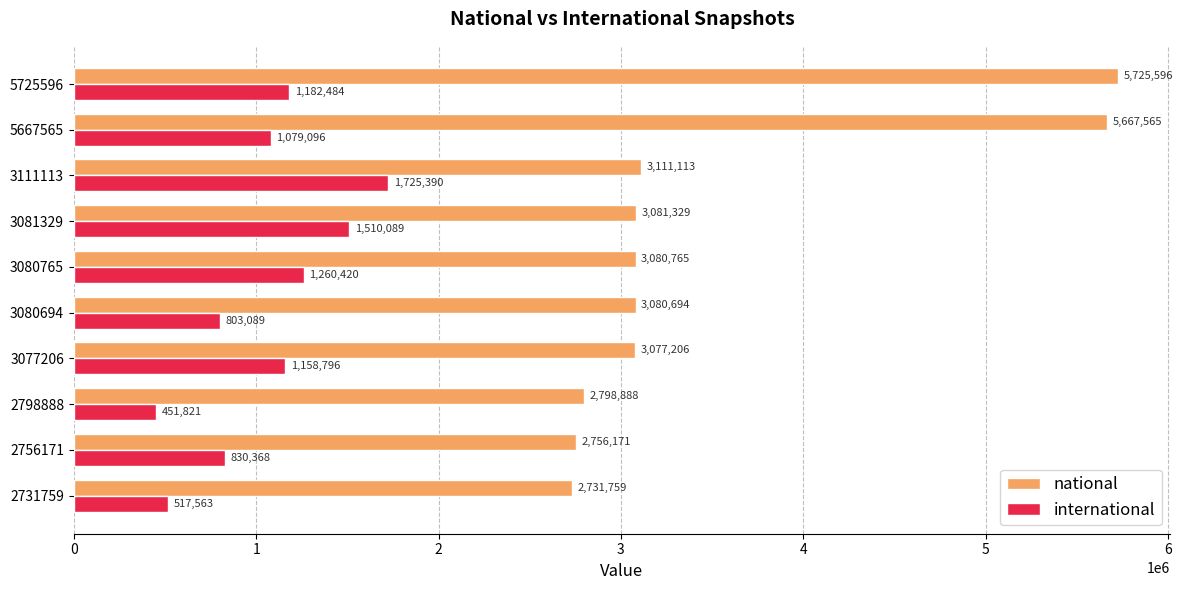

What are all the series names shown in the legend?

national, international